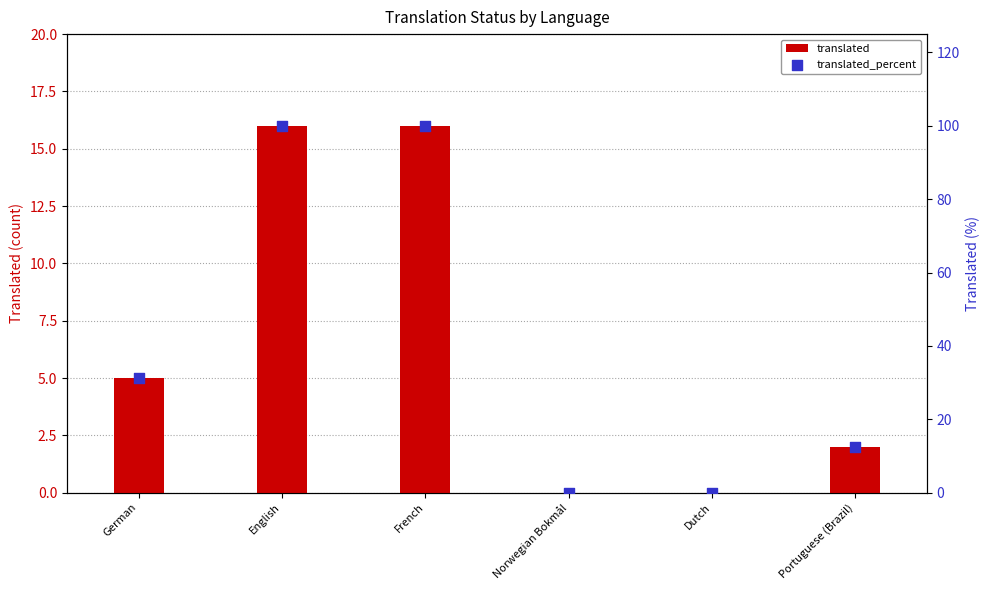

At which category is the sum across all series the highest?

English